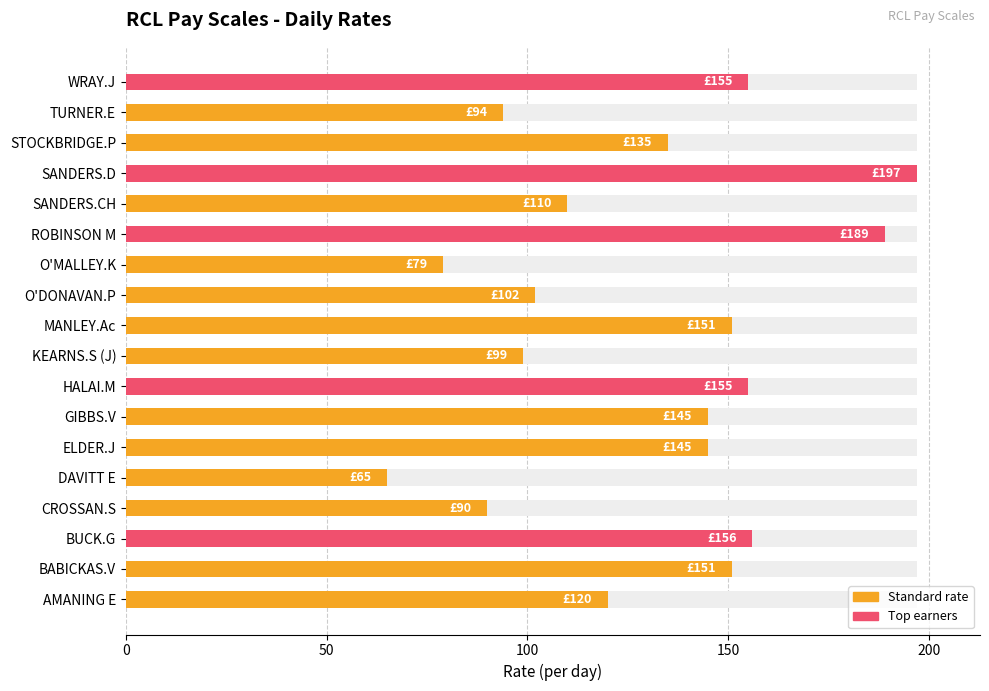

What is the average value?

130